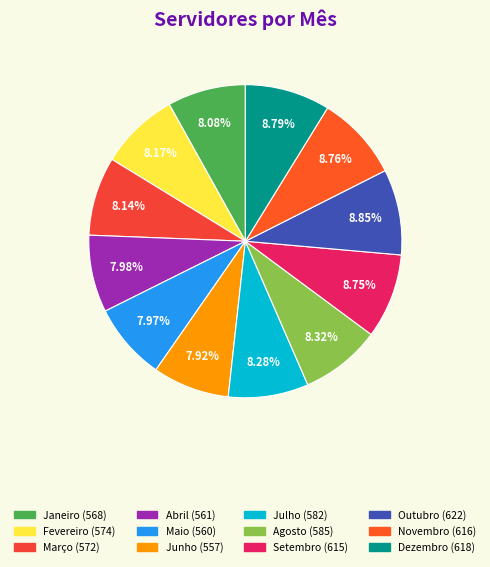

To the nearest percent, what is the difference between the Novembro and Janeiro slice percentages?

1%